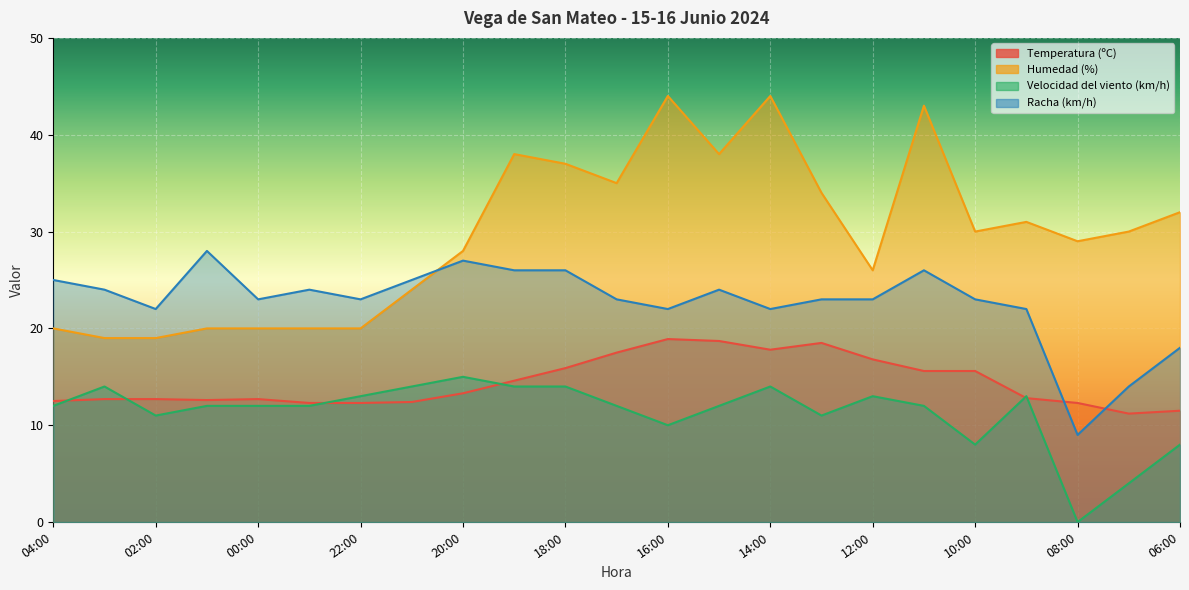

Which series has the widest spread of values?

Humedad (%)